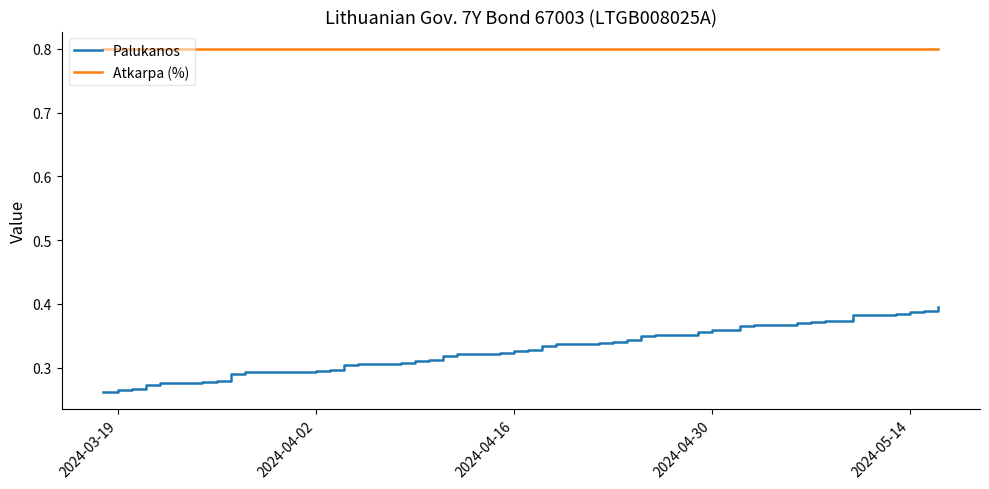

Rank the series by their average value, from highest to lowest.

Atkarpa (%), Palukanos